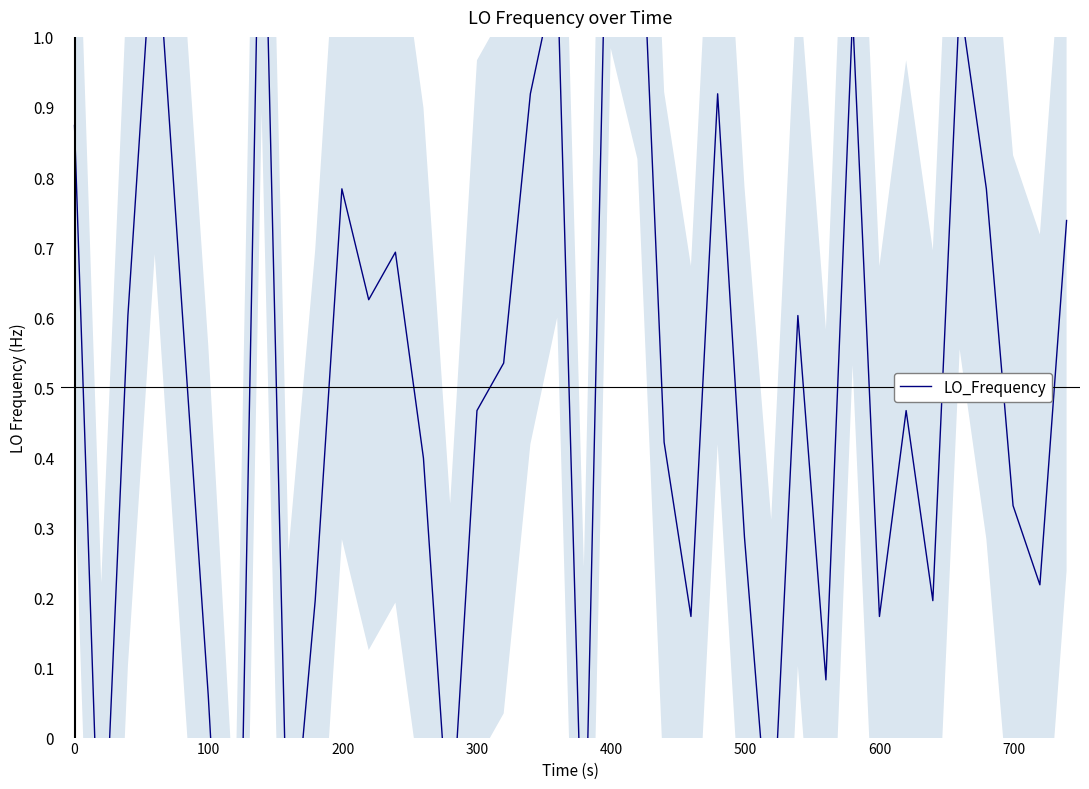

Is this an area chart (filled region under the line)?

No